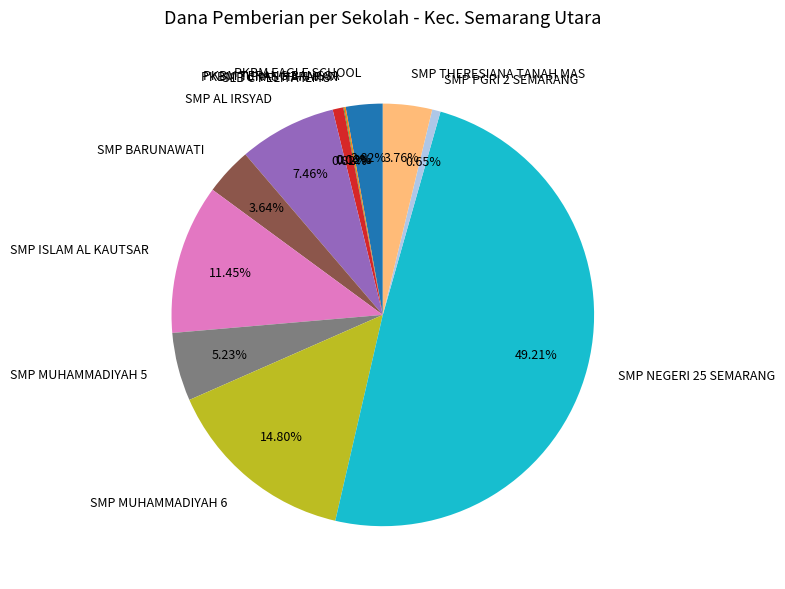

Between SMP AL IRSYAD and SMP THERESIANA TANAH MAS, which is larger?

SMP AL IRSYAD